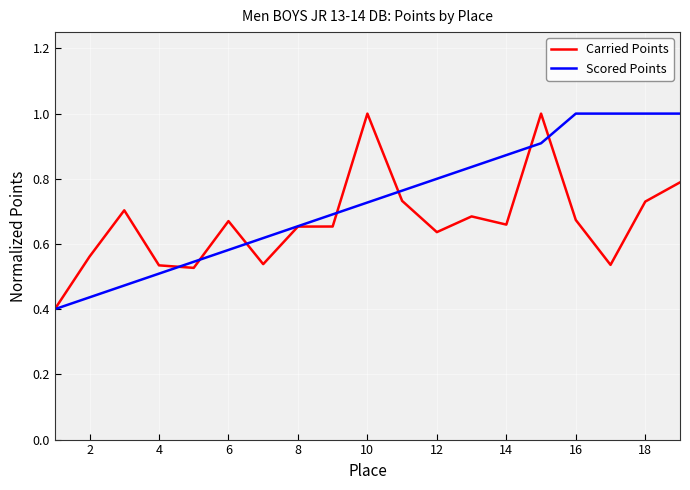

Rank the series by their average value, from highest to lowest.

Scored Points, Carried Points